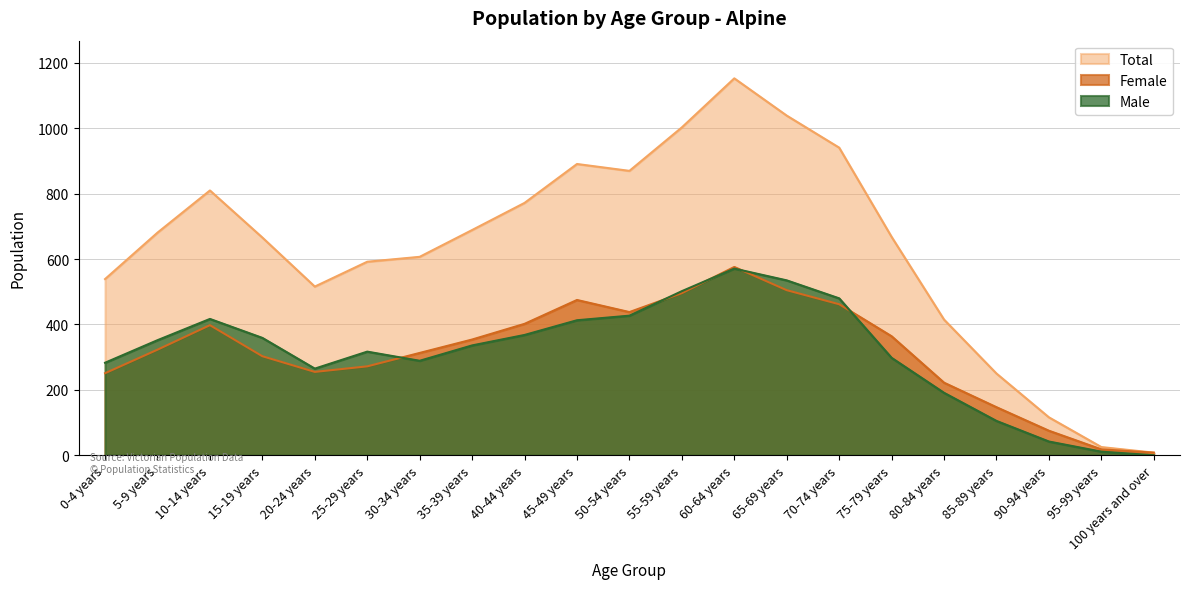

Is the value of Female at 80-84 years greater than the value of Male at 20-24 years?

No